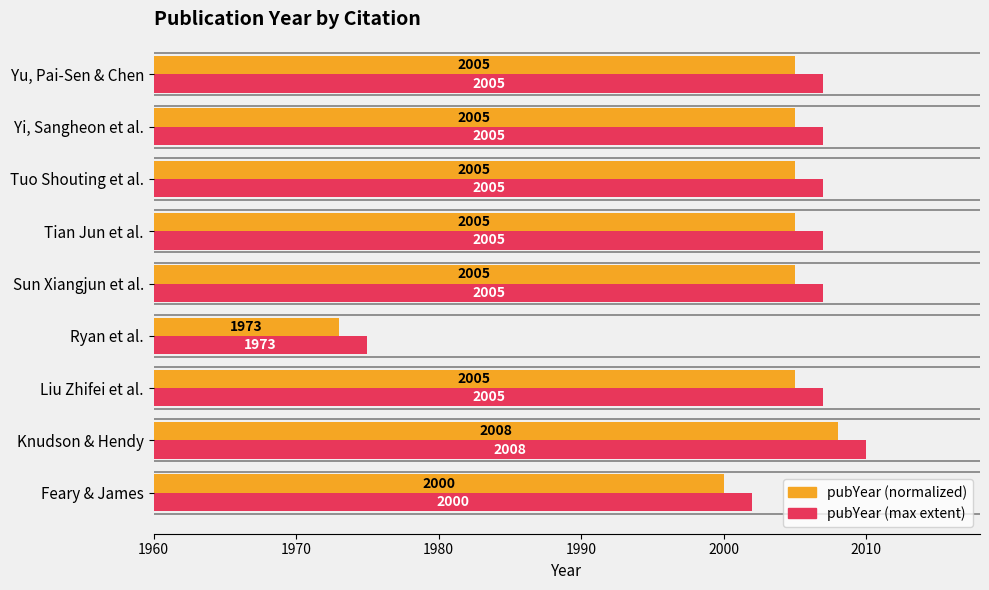

Is the value of pubYear (max extent) at Yi, Sangheon et al. greater than the value of pubYear (normalized) at Liu Zhifei et al.?

Yes